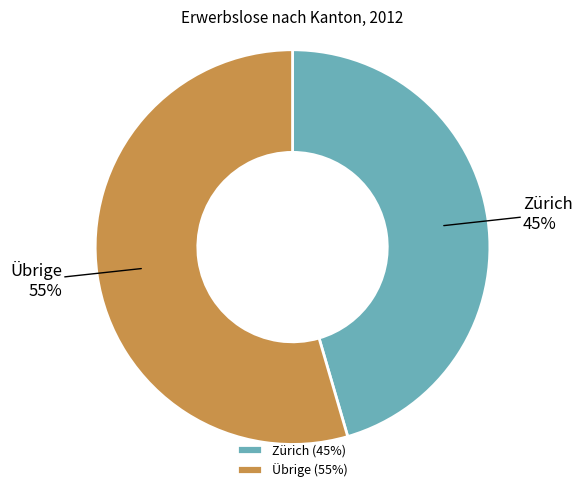

To the nearest percent, what portion does Zürich represent?

45%